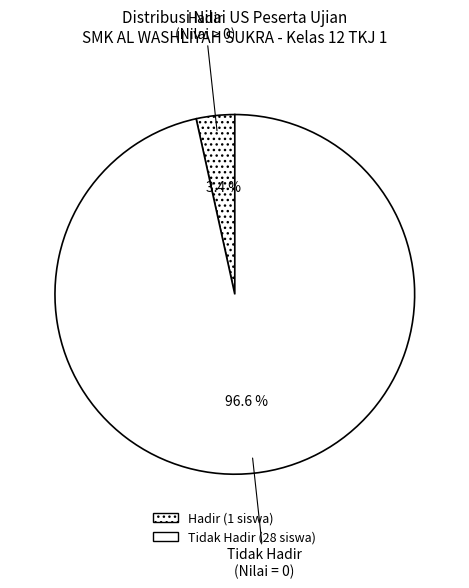

Count the number of slices in the pie.

2